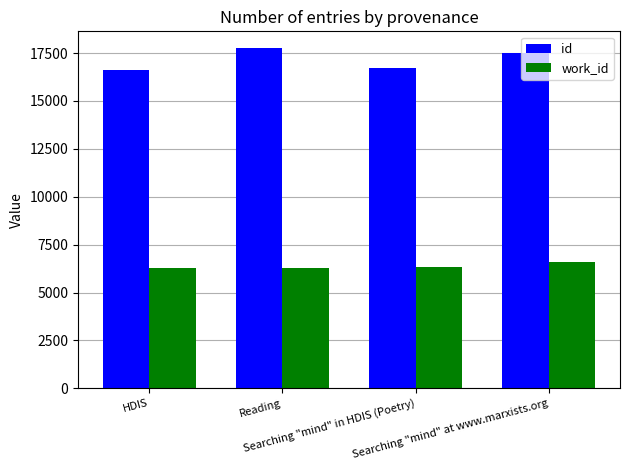

List the series in order of their overall mean, highest first.

id, work_id